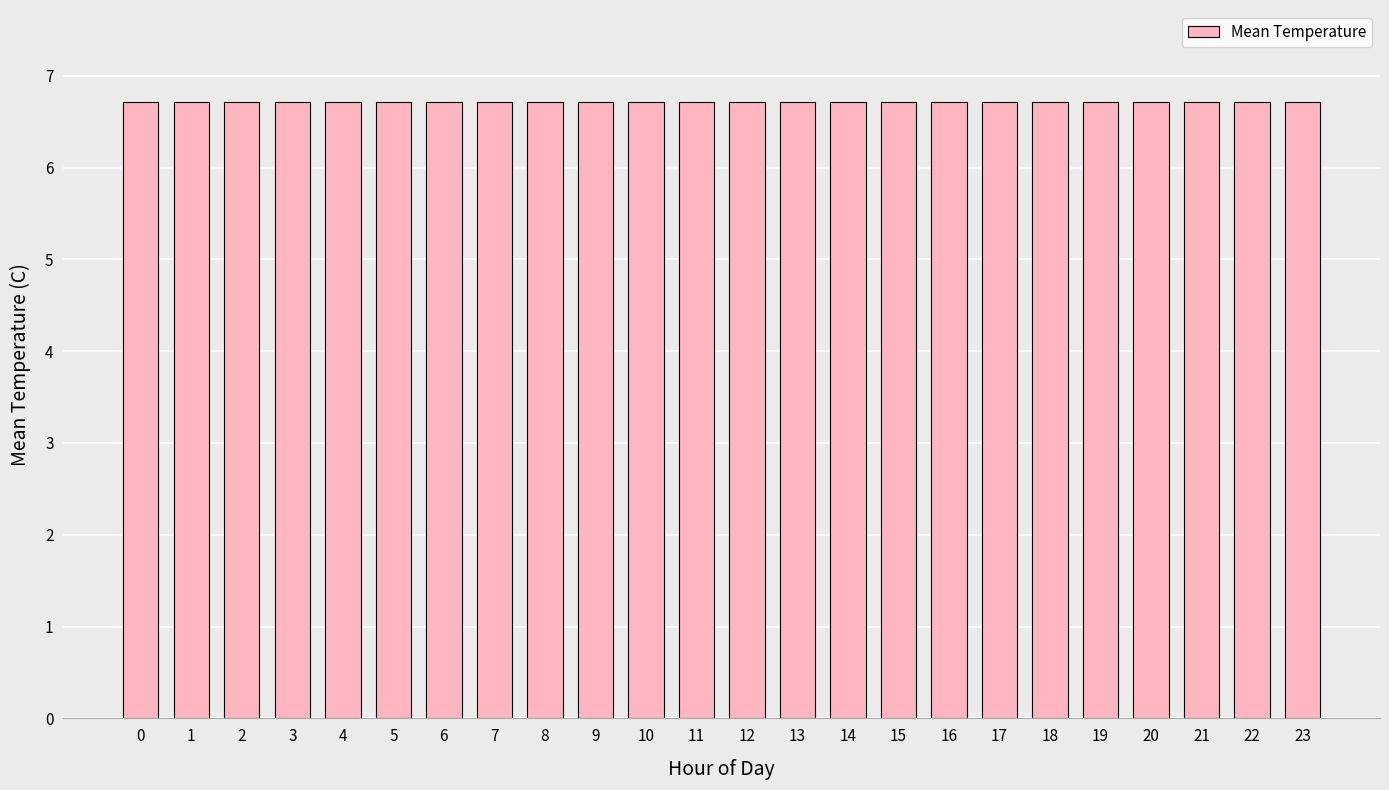

How many bars are there in total?

24